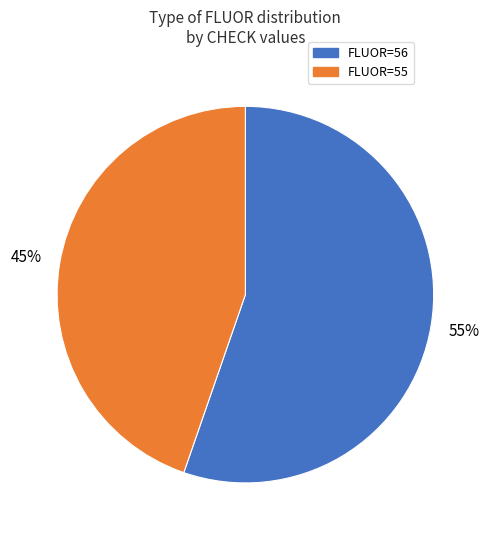

Which slice is the largest?

FLUOR=56